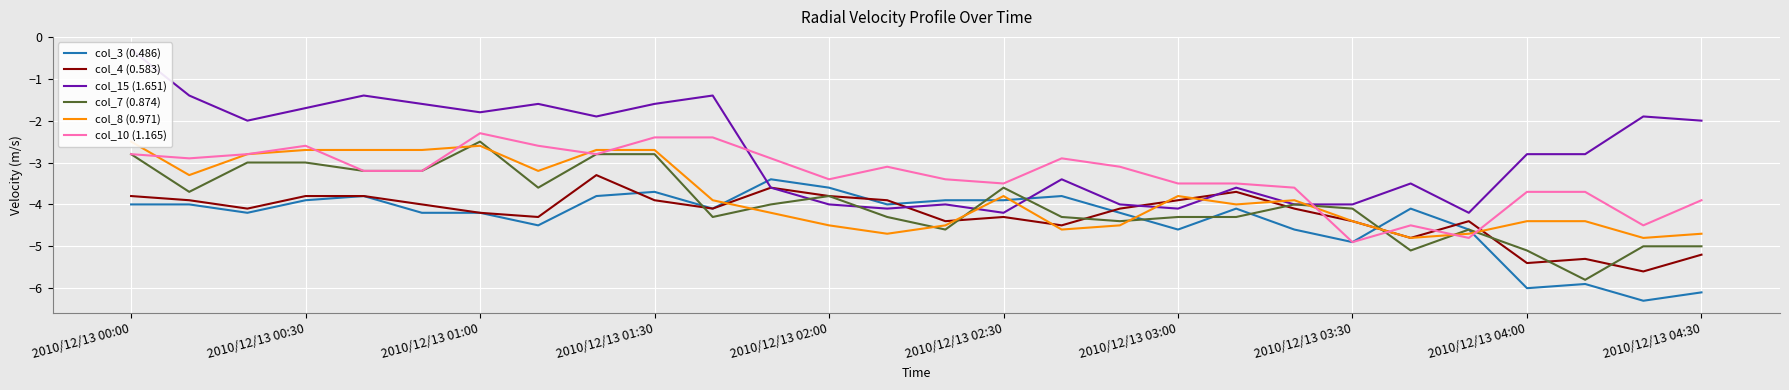

What position from the left is 25?

26